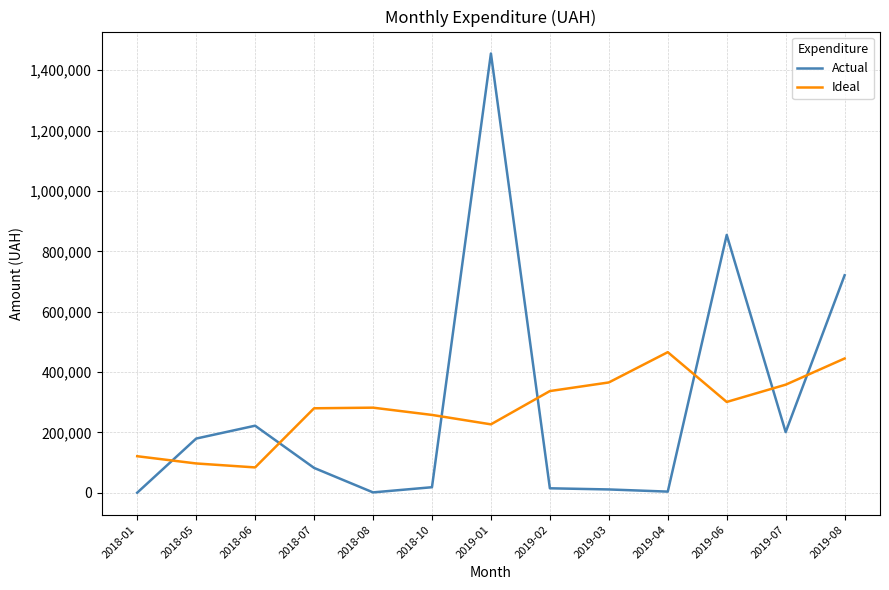

What is the total value across all series at 2019-08?

1165435.9